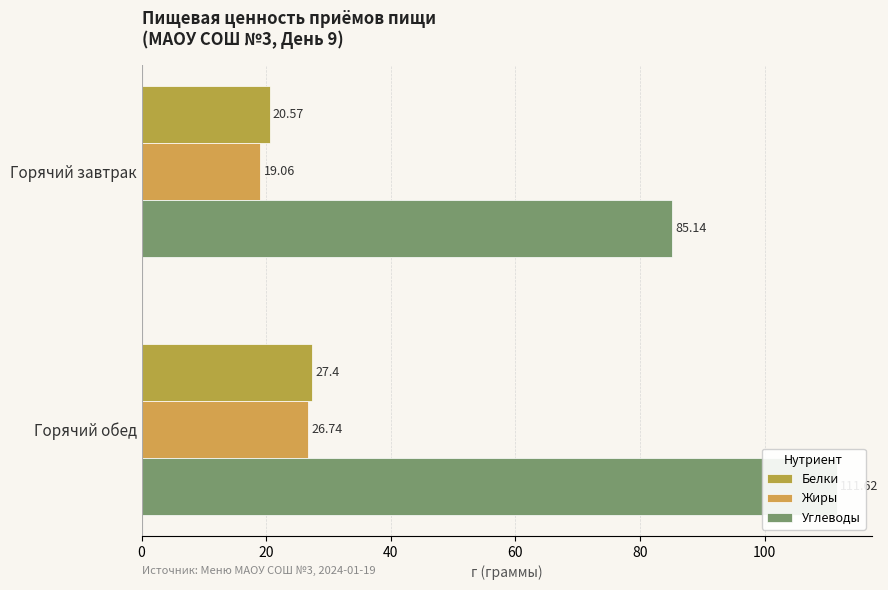

At how many categories does at least one series exceed 94?

1